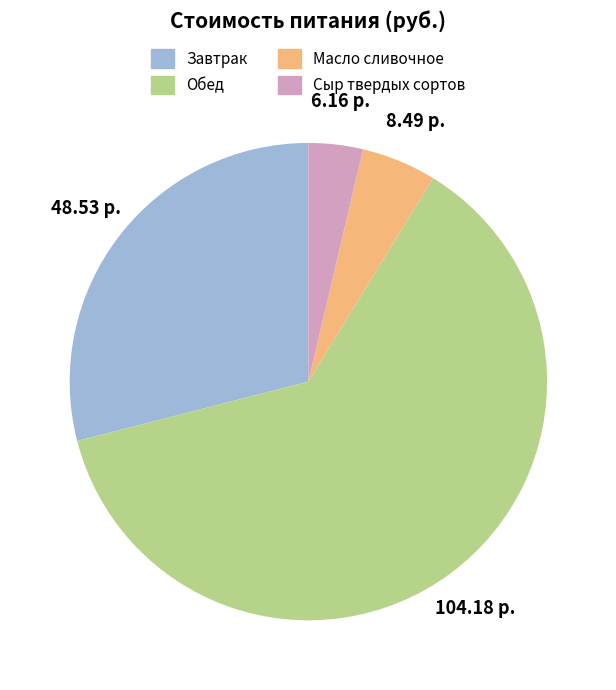

Which slice is the largest?

Обед